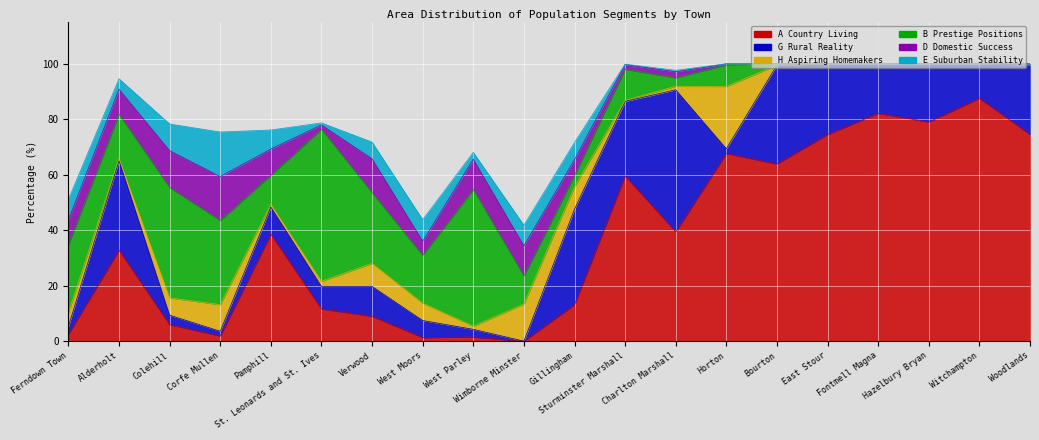

What is the total value across all series at Colehill?

78.3